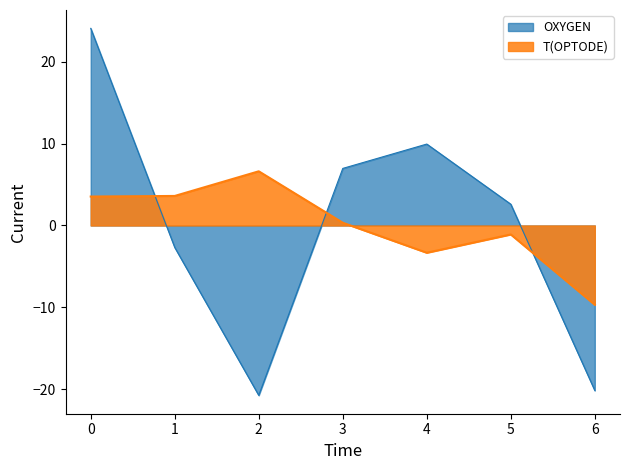

Rank the categories by OXYGEN value from highest to lowest.

0, 4, 3, 5, 1, 6, 2